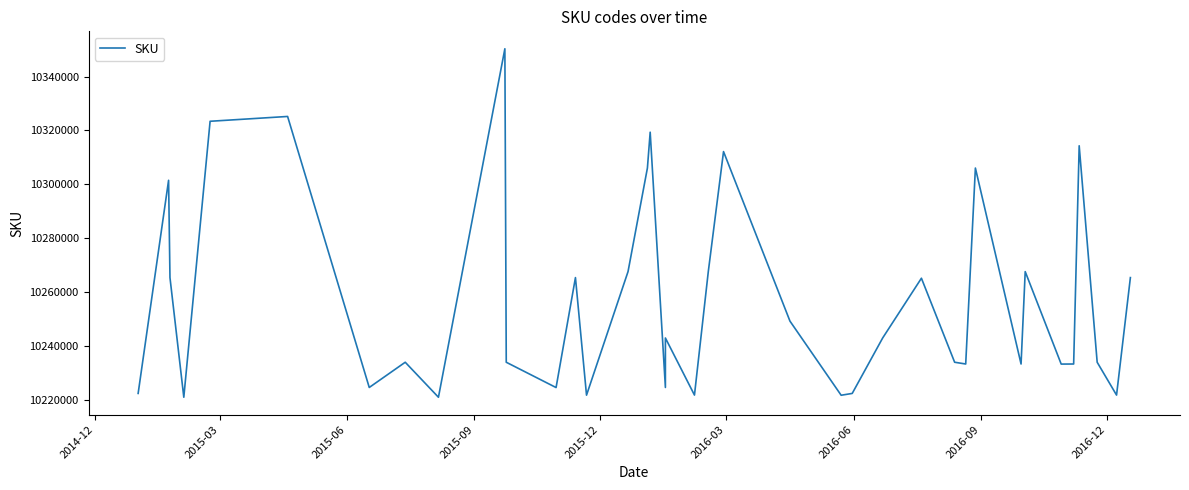

Reading right to left, transcribe all the data shown in this chart.

10265319	10221662	10233866	10314305	10233210	10233183	10267539	10233209	10306029	10233213	10233865	10265086	10242884	10222280	10221601	10249151	10312141	10267557	10221664	10242882	10224493	10319351	10306033	10267552	10221634	10265320	10224462	10233864	10350354	10220863	10233867	10224492	10325196	10323407	10220863	10265318	10301477	10222280